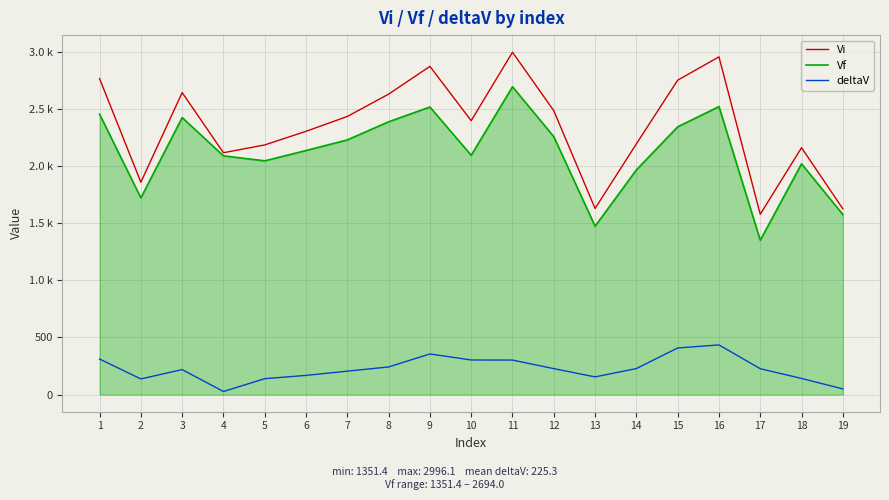

The Vf series shows 2911.3 at 6. True or false?

False